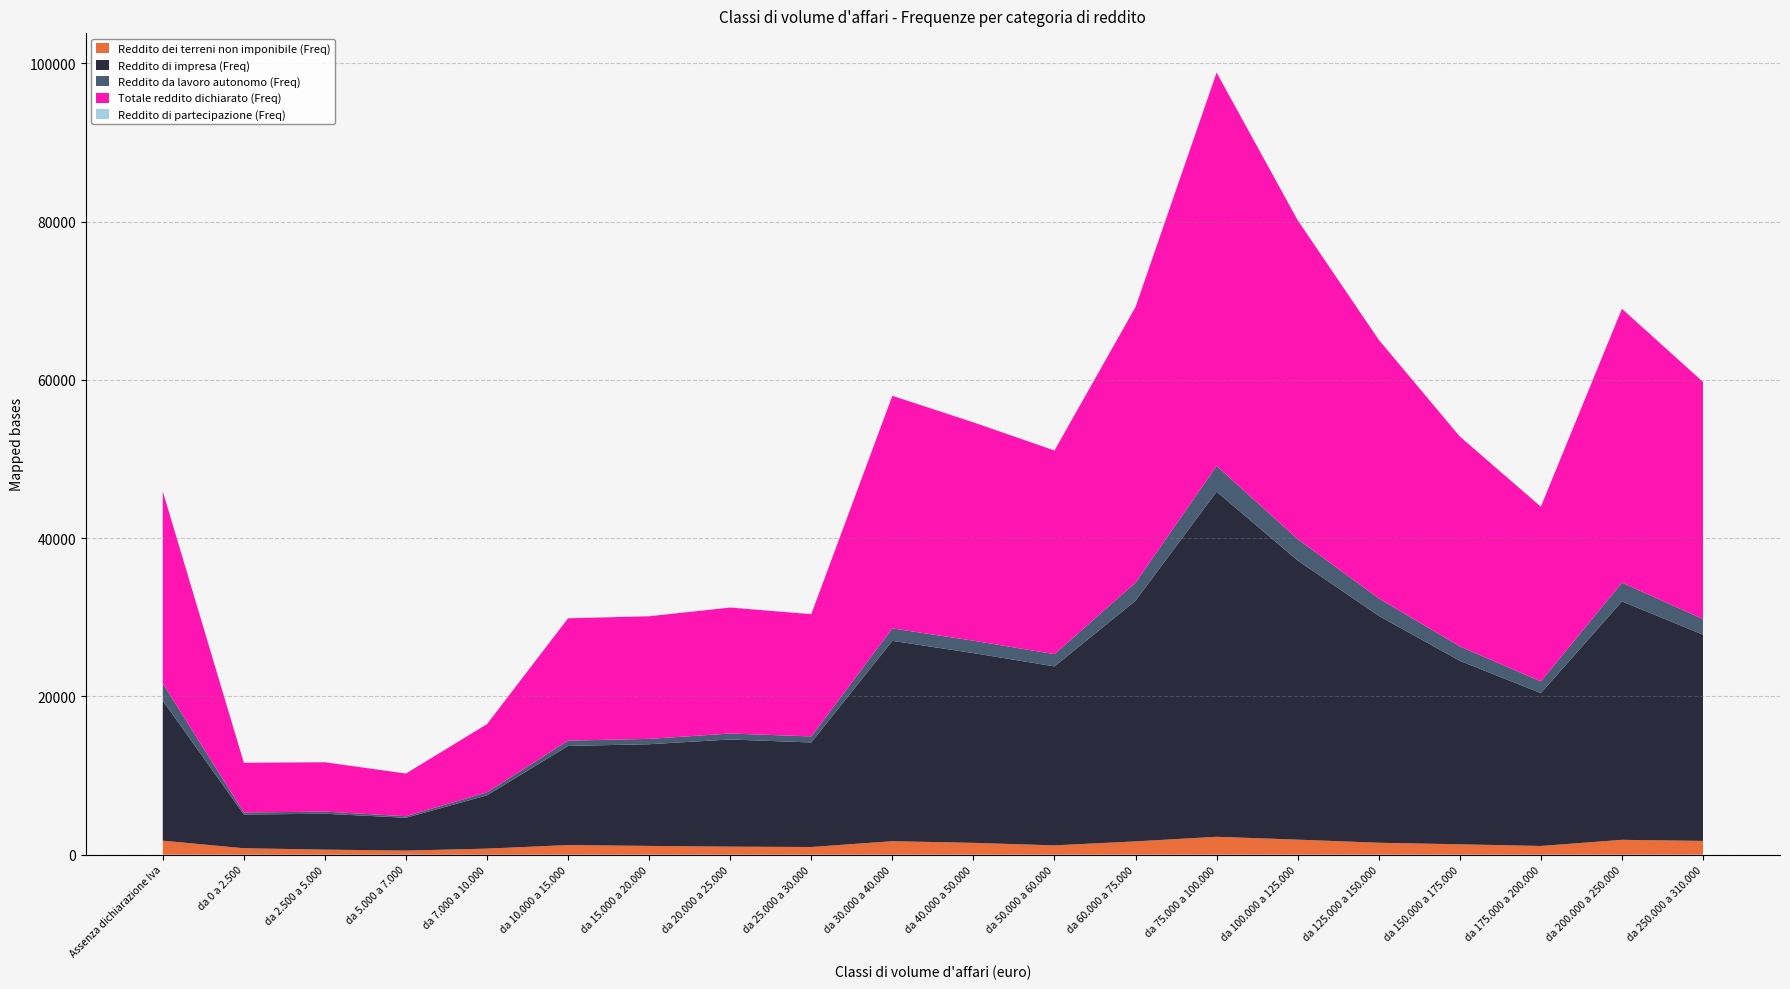

Reading left to right, extract all data points from this chart.

Reddito dei terreni non imponibile (Freq): 1771	811	640	516	765	1214	1107	1014	971	1704	1492	1177	1678	2261	1898	1506	1311	1099	1877	1738
Reddito di impresa (Freq): 17691	4263	4532	4148	6737	12528	12848	13542	13205	25314	23977	22614	30406	43598	35275	28674	23185	19313	30128	26064
Reddito da lavoro autonomo (Freq): 2176	259	268	194	377	671	677	752	766	1571	1570	1544	2285	3265	2696	2210	1827	1481	2366	1974
Totale reddito dichiarato (Freq): 24266	6281	6240	5396	8620	15460	15495	15919	15450	29395	27588	25740	34839	49696	40303	32672	26518	22074	34606	29965
Reddito di partecipazione (Freq): 59	17	20	10	15	28	21	20	24	43	36	30	46	44	31	44	30	13	38	37